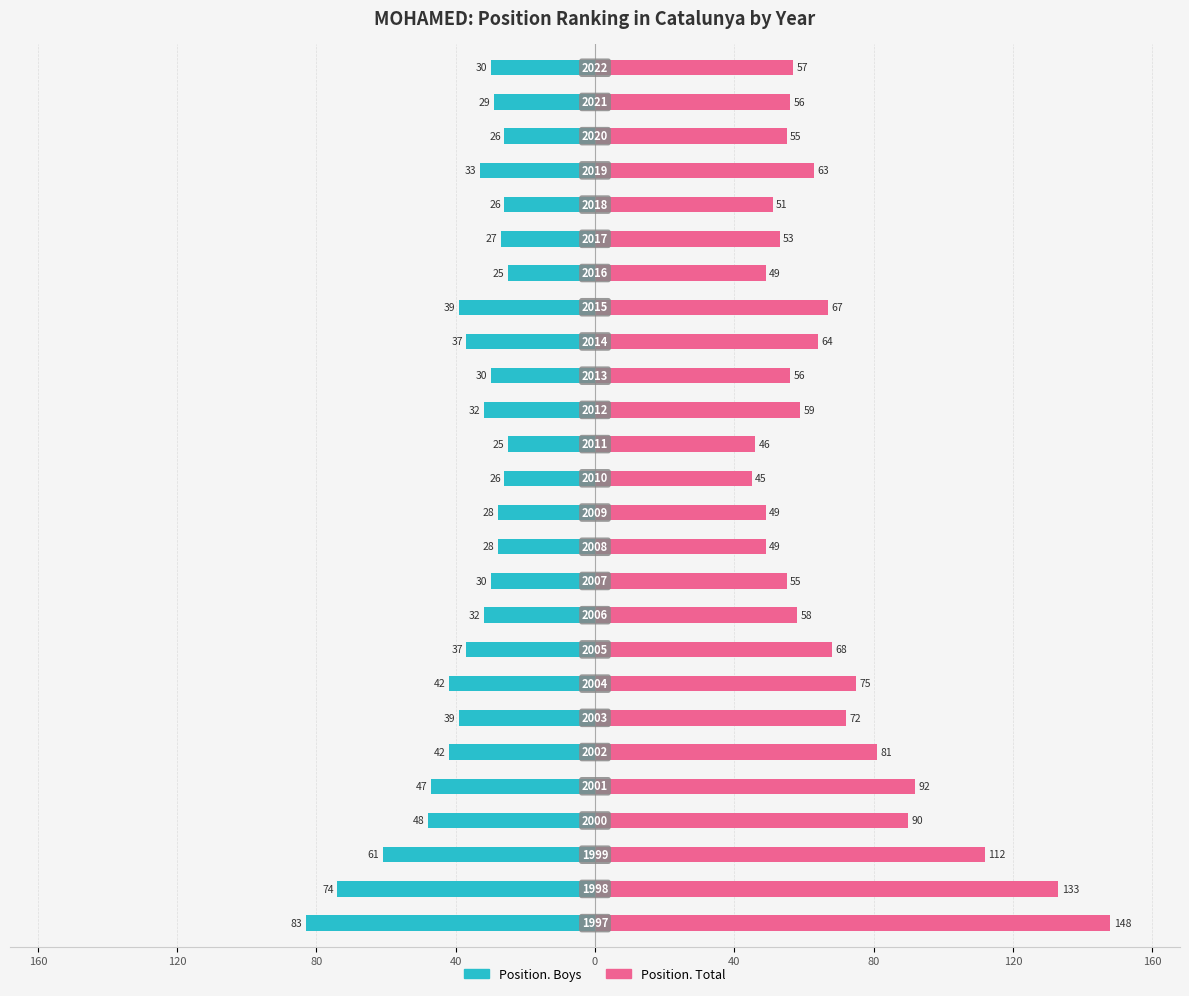

Are the bars grouped side by side (vs. stacked)?

Yes